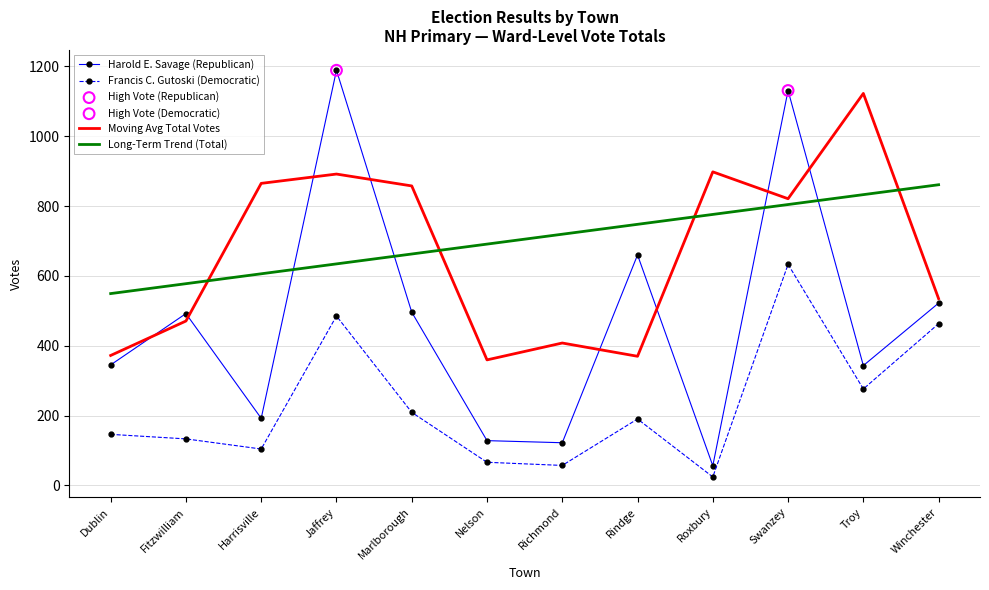

What is the spread (max minus min) of values at Nelson?

625.0